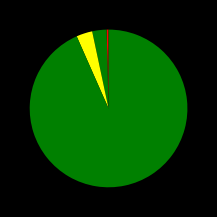

How many segments does this pie chart have?

4